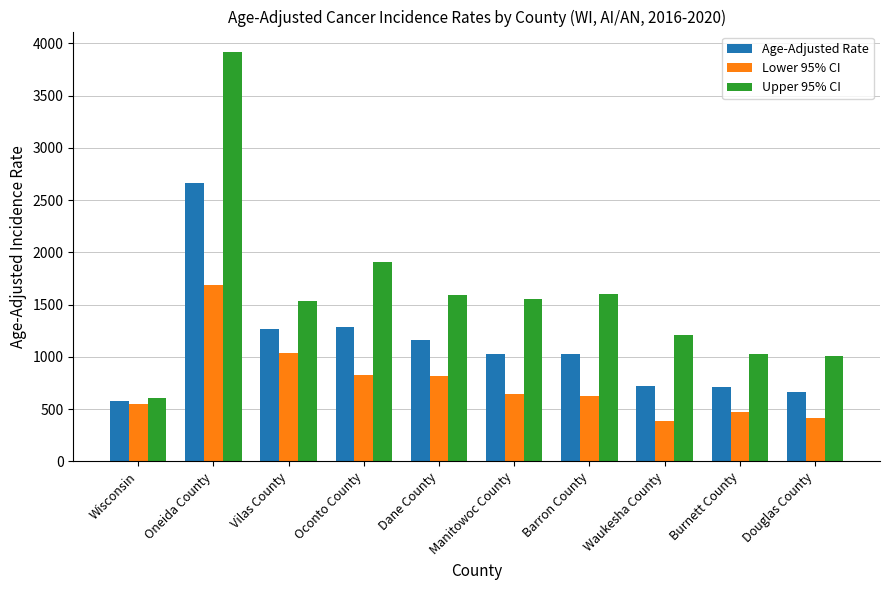

Which series has the widest spread of values?

Upper 95% CI